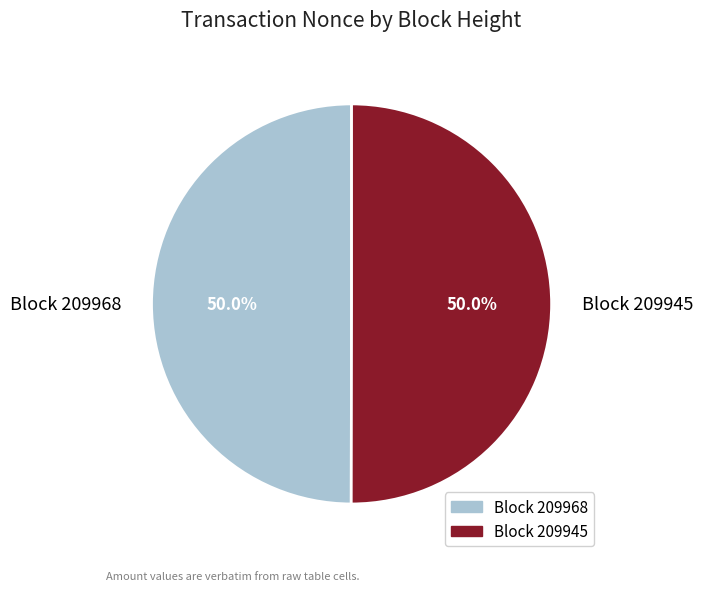

What is the ratio of the value at Block 209945 to the value at Block 209968?

1.0